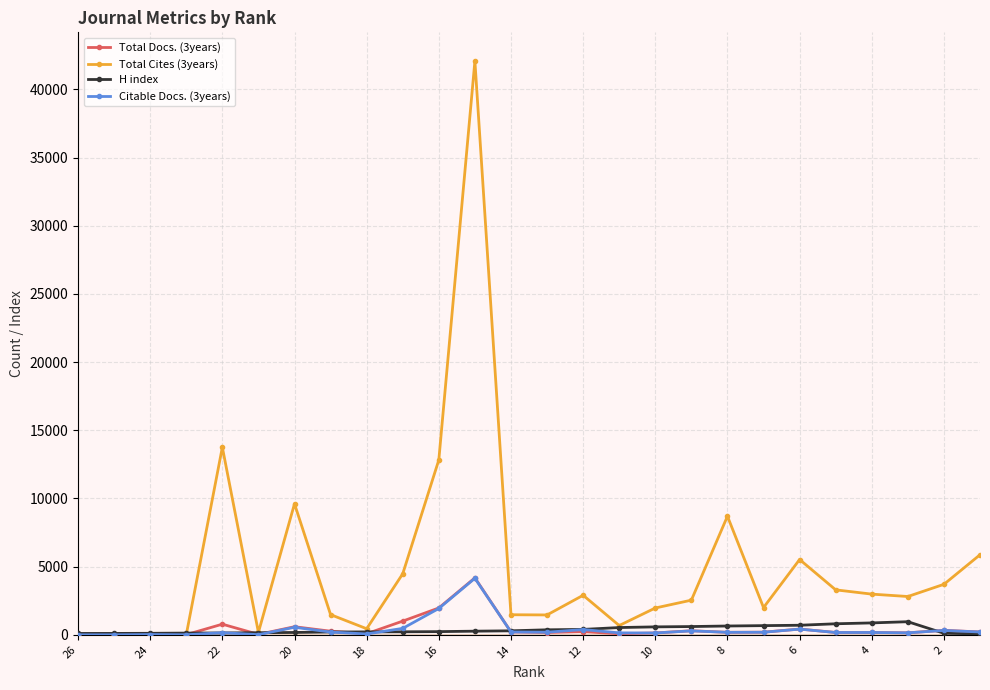

Which series has the widest spread of values?

Total Cites (3years)